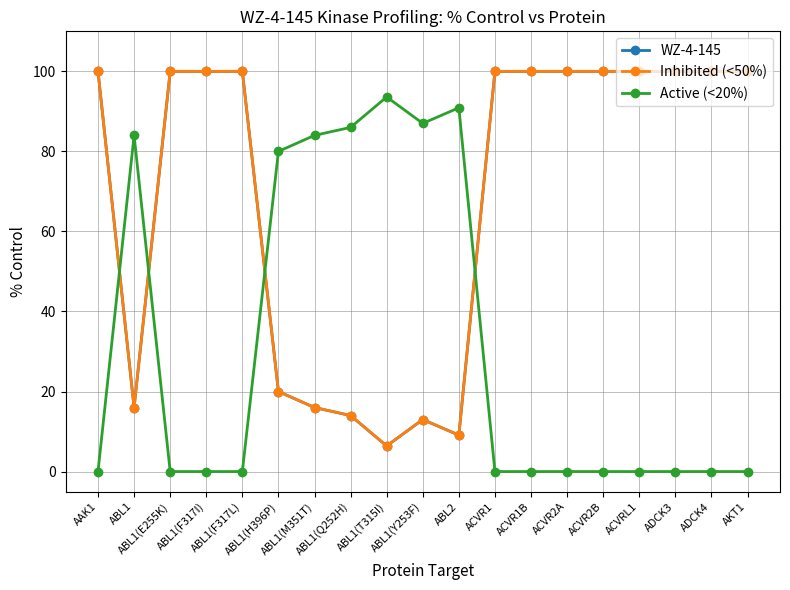

What is the highest value of the Active (<20%) series?

93.6